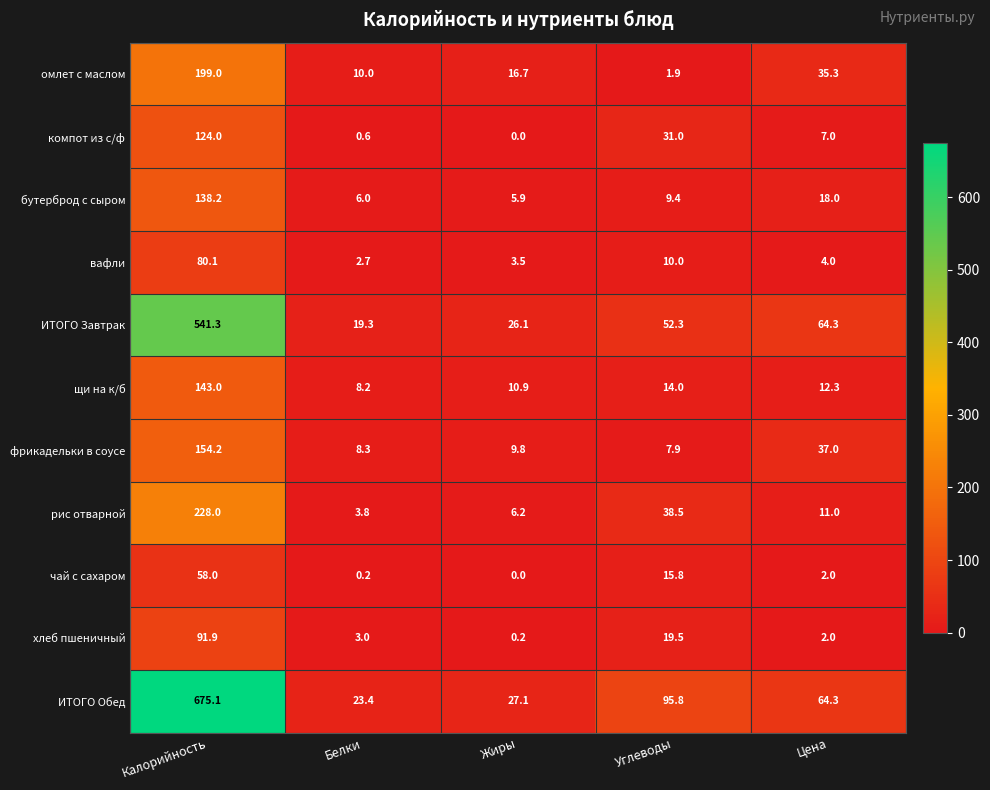

What is the total value across all series at Жиры?

106.4